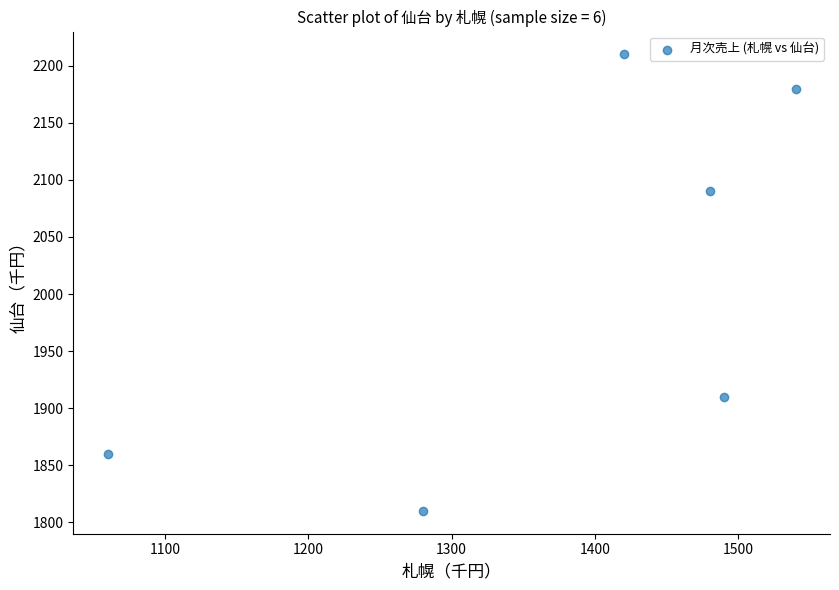

What is the range of X values (max minus min)?

480